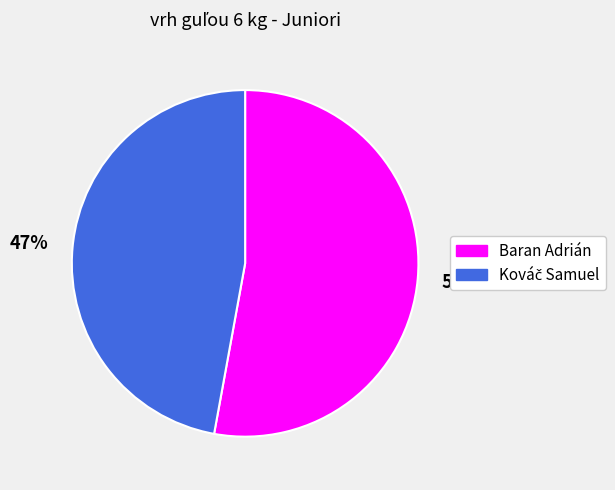

The Baran Adrián slice represents 61% of the pie. True or false?

False